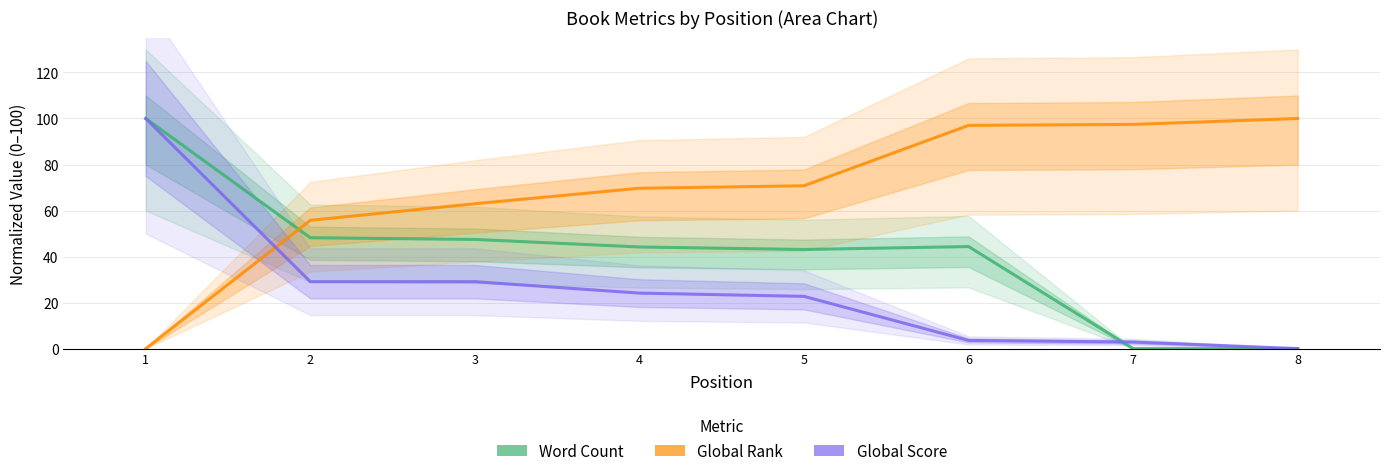

At which label does Word Count first exceed 44?

1